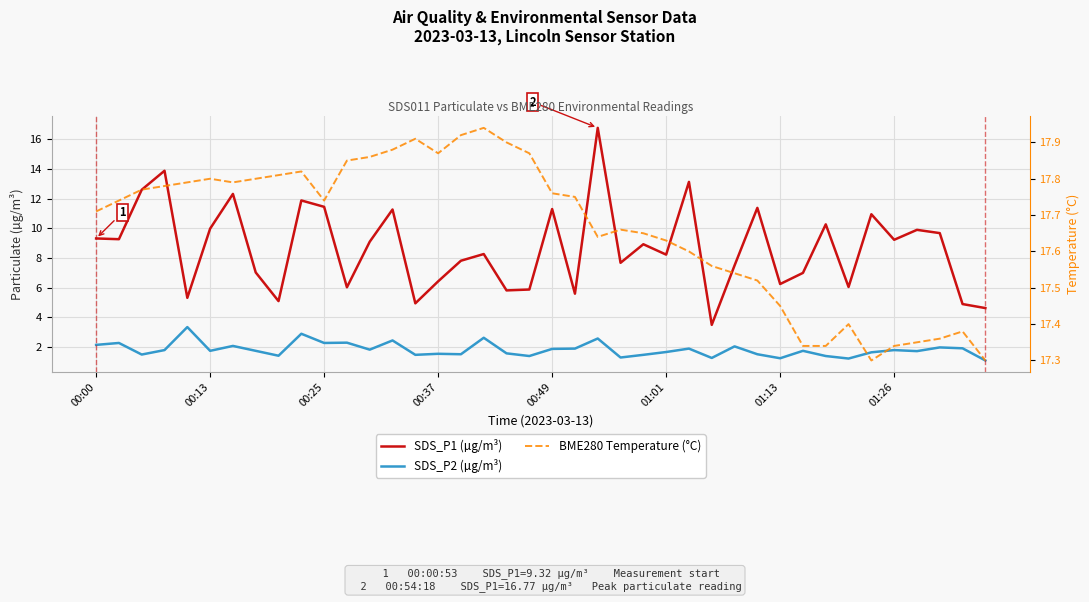

List the series in order of their peak value, lowest first.

SDS_P2 (µg/m³), SDS_P1 (µg/m³), BME280 Temperature (°C)